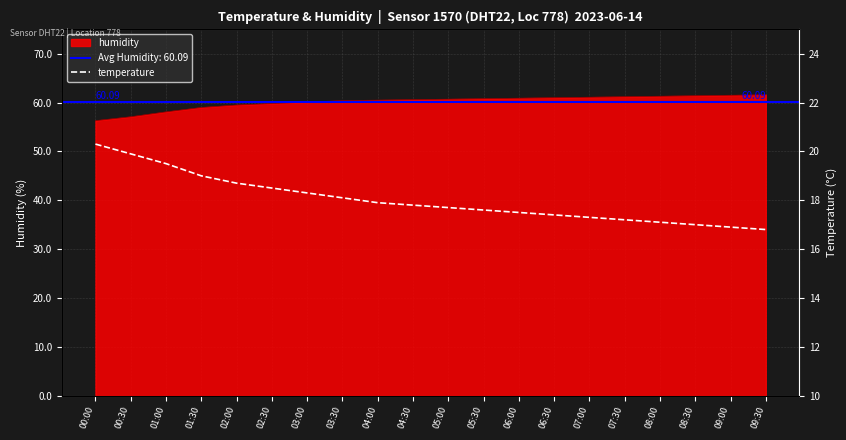

What is the label of the 8th point from the left?

03:30